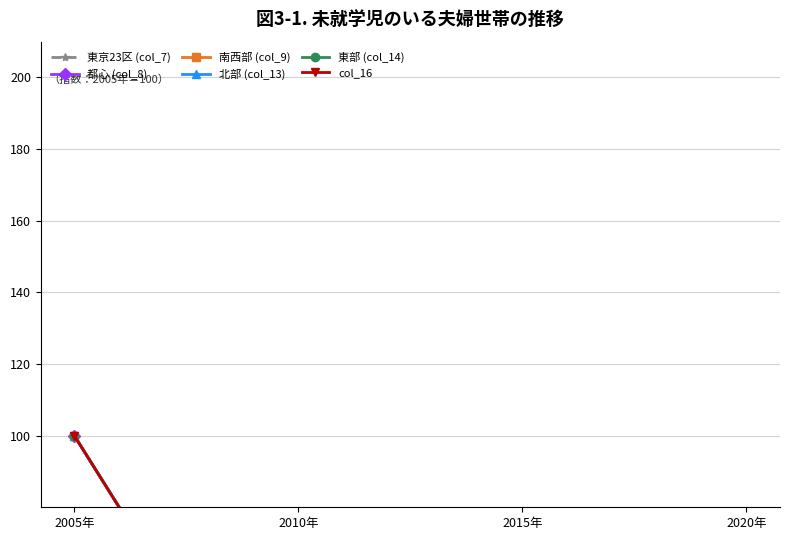

What is the minimum value for 南西部 (col_9)?

0.1